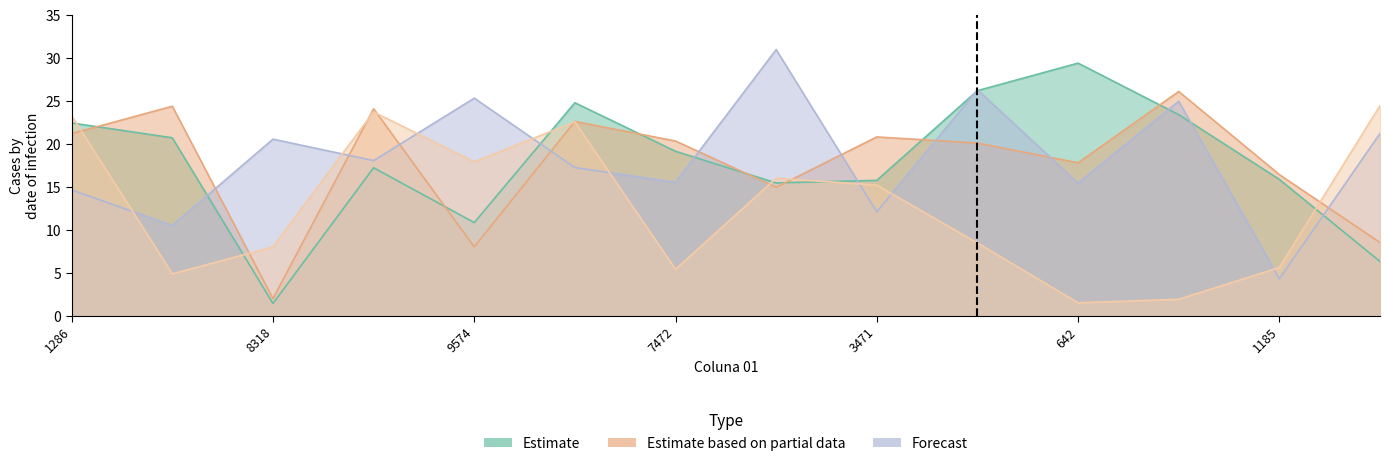

What is the sum of the Coluna 04 values at 3471 and 9574?

37.4